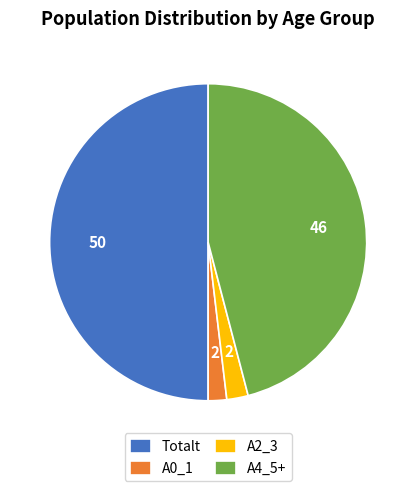

Is it true that A4_5+ is 46% of the pie?

True